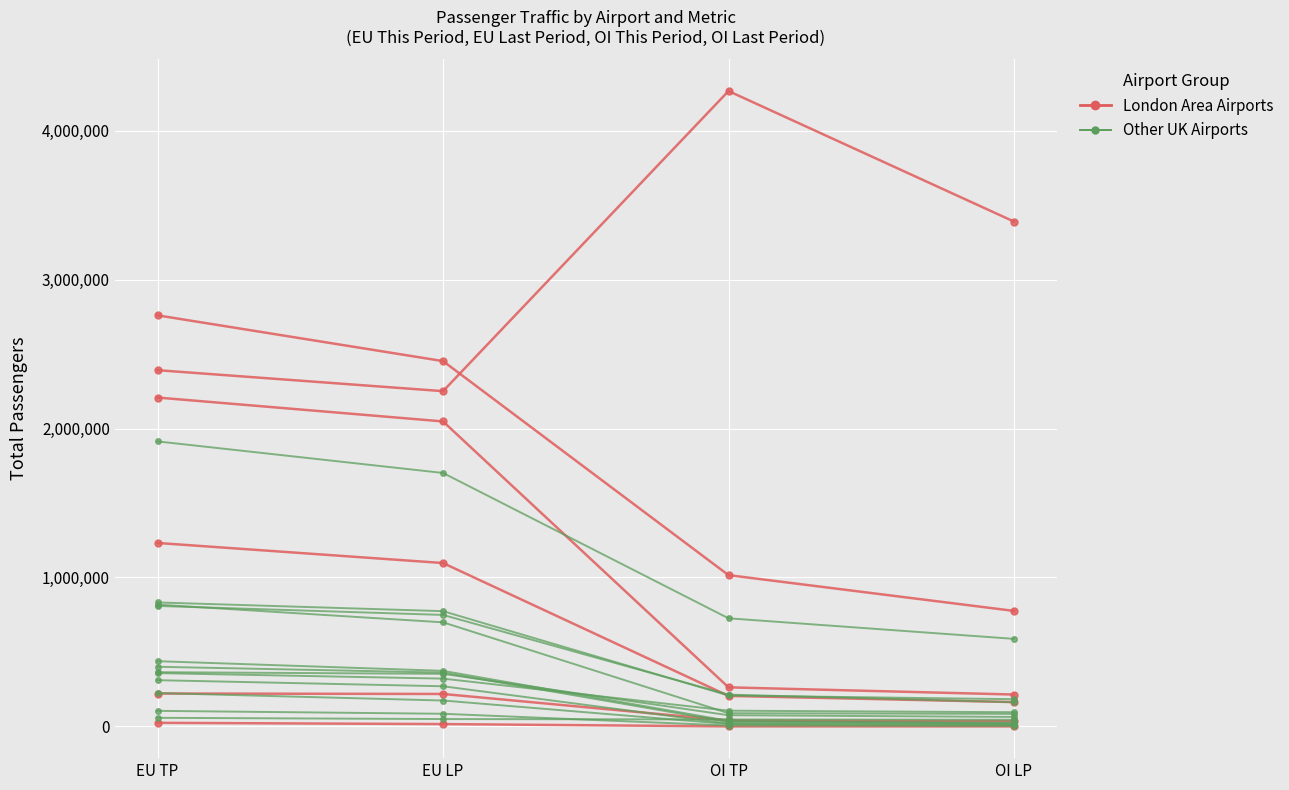

Is this an area chart (filled region under the line)?

No